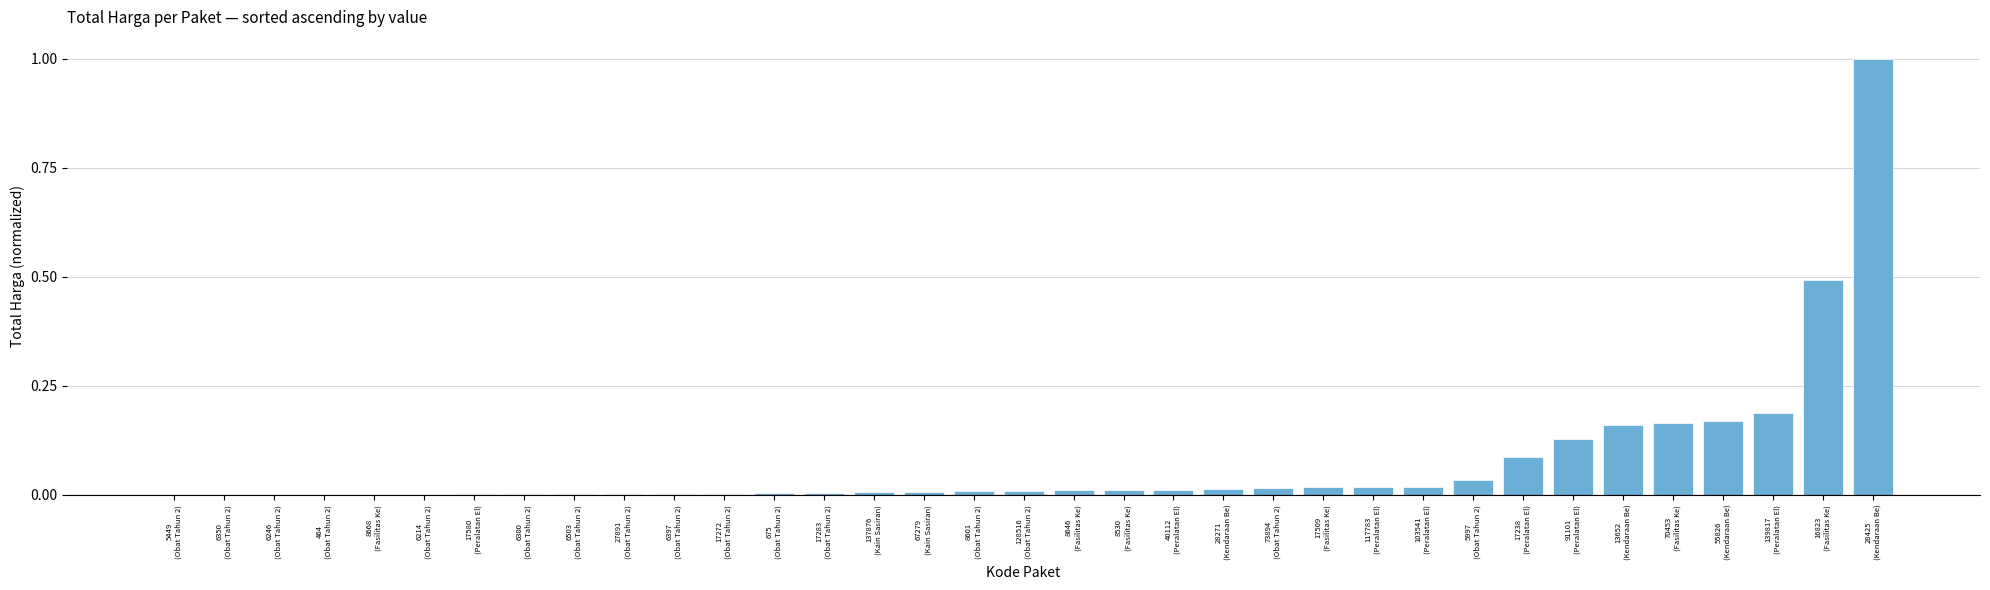

What is the maximum value shown in the chart?

1.0